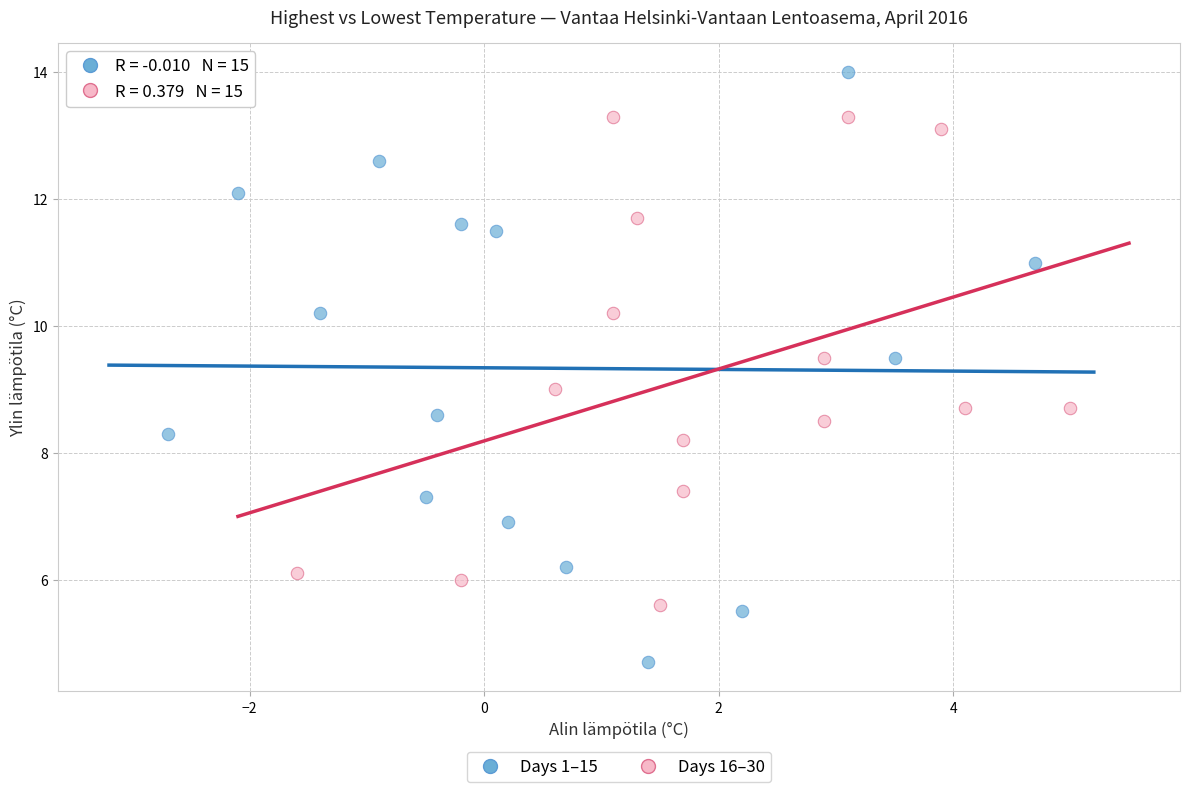

Which series reaches the maximum Y coordinate?

Days 1–15